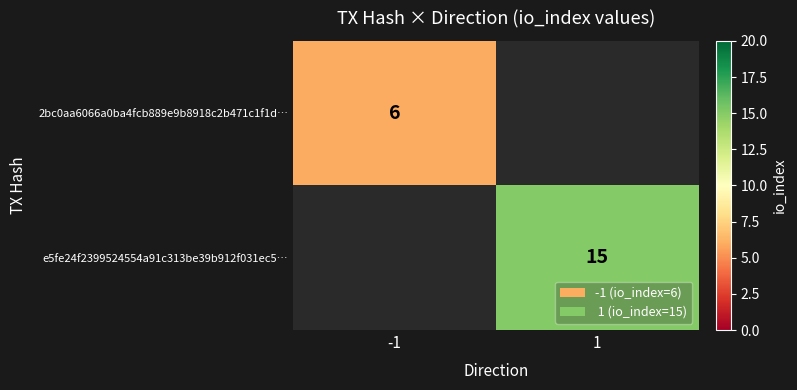

True or false: 2bc0aa6066a0ba4fcb889e9b8918c2b471c1f1d… has a value of 6 at -1.

True